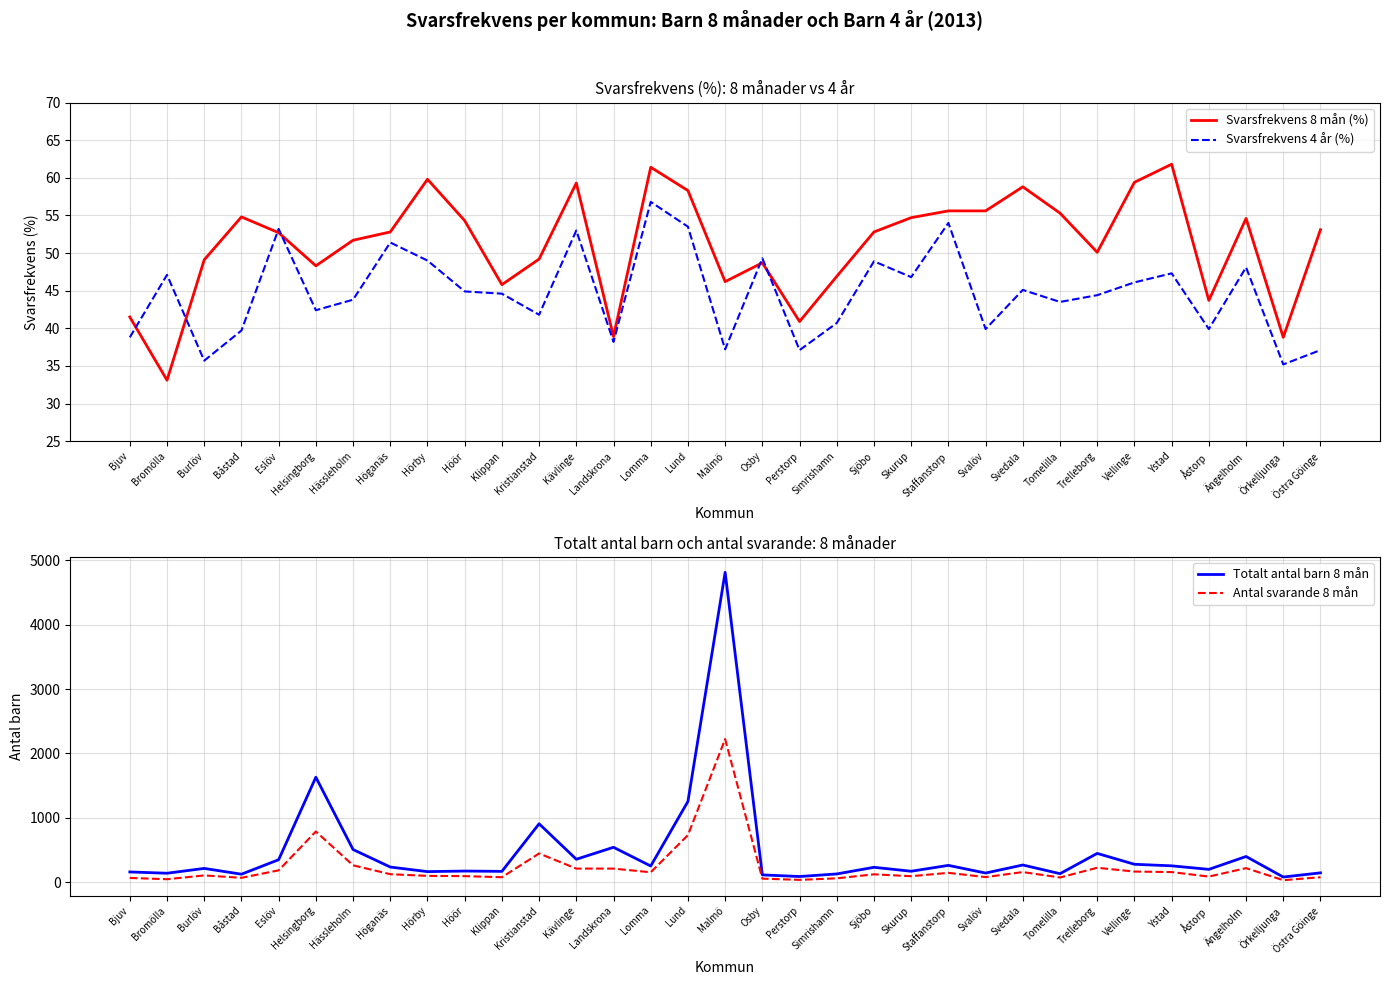

What is the total value across all series at Malmö?

7117.4